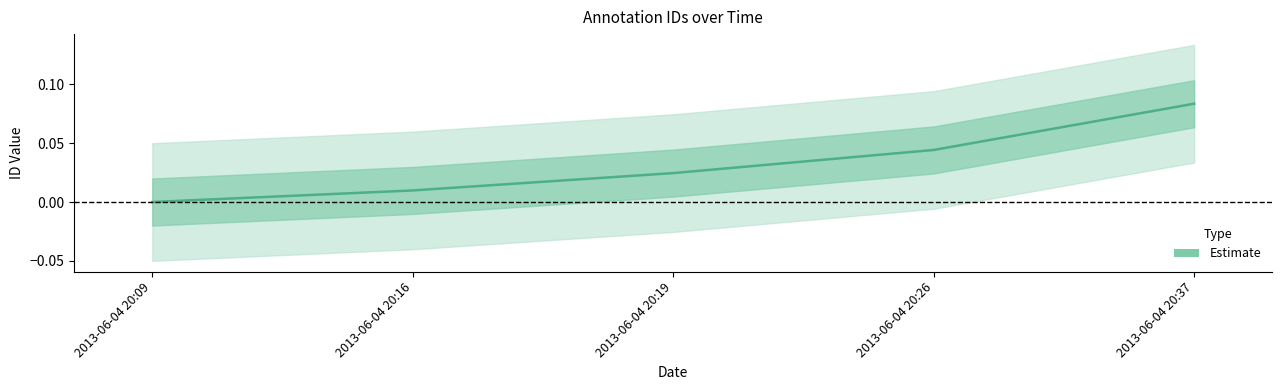

At which category does the chart reach its peak across all series?

2013-06-04 20:37